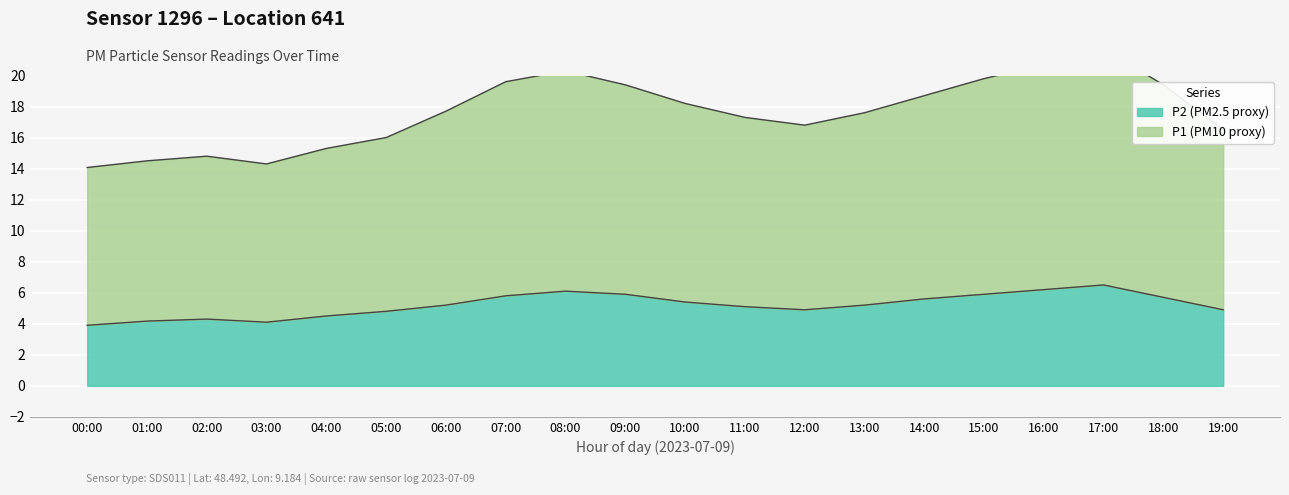

Is it true that P2 equals 7.3 at 10:00?

False